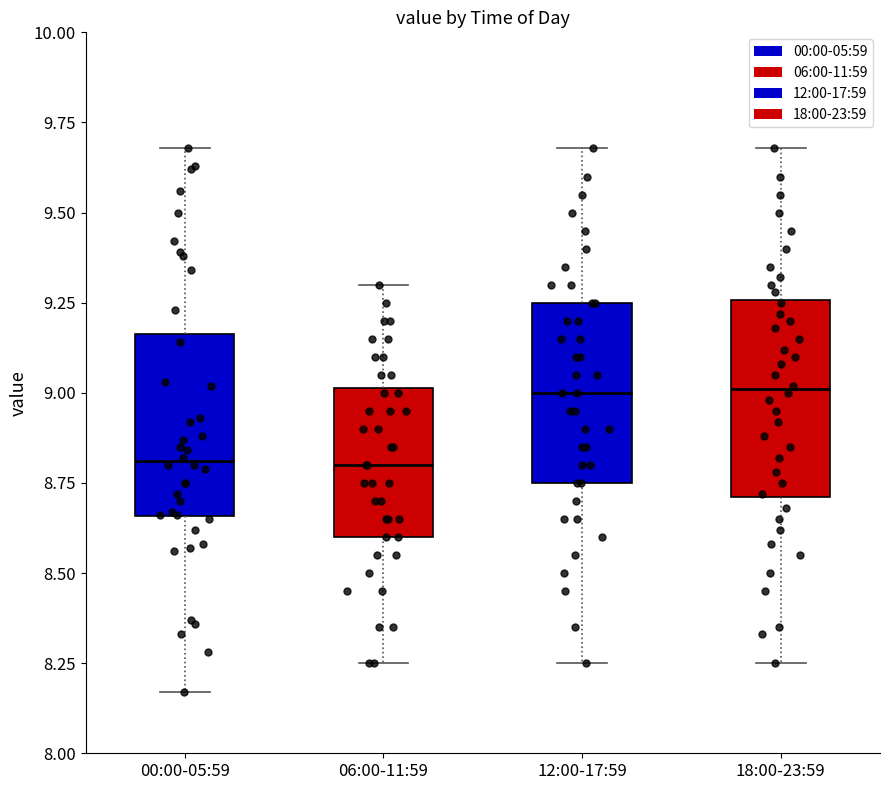

Where is the lower edge of the box for 00:00-05:59 on the y-axis? The values are not printed on the chart, so give them approximately, as read against the axis.

8.65